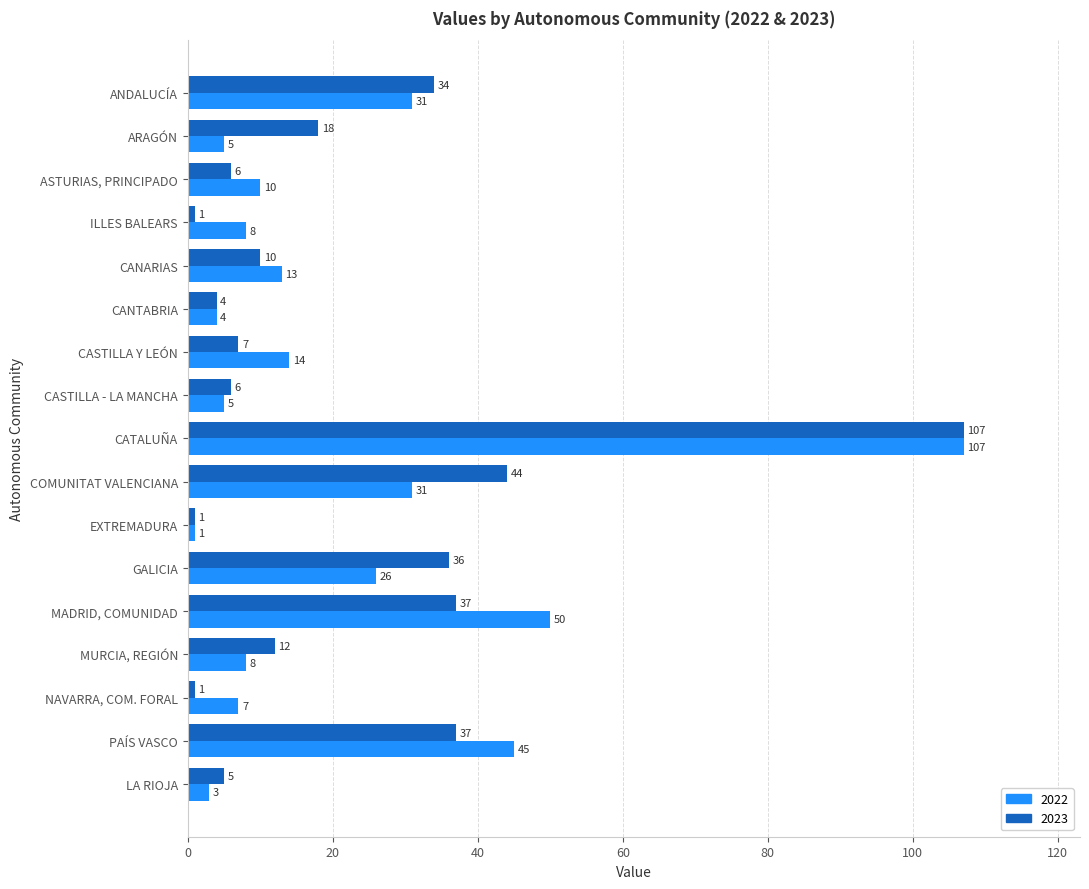

At which label is 2023 closest to 54?

COMUNITAT VALENCIANA